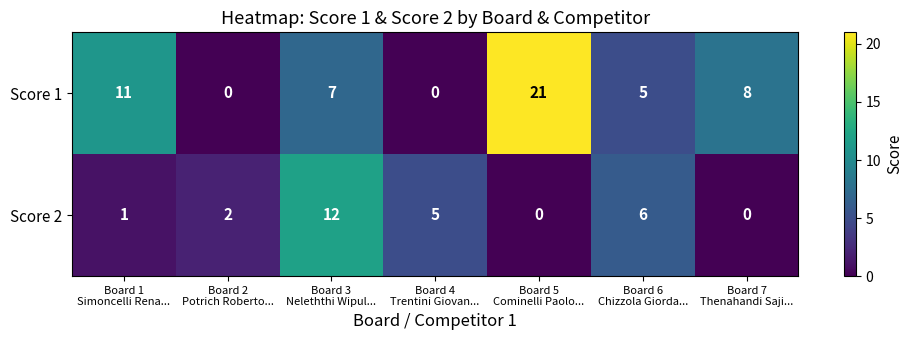

What is the sum of all Score 1 values?

52